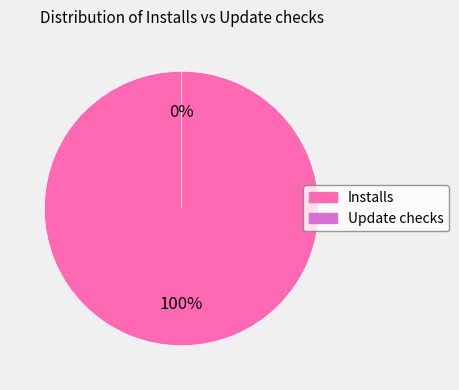

Count the number of slices in the pie.

2